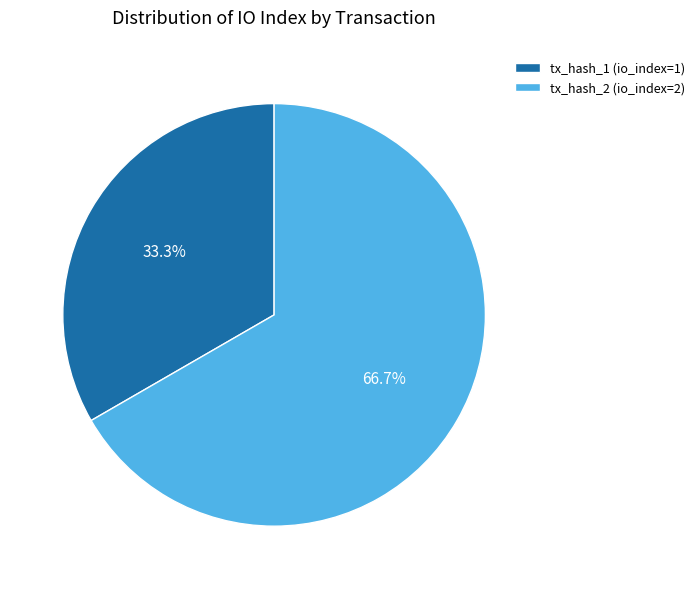

To the nearest percent, what percentage of the pie is tx_hash_2 (io_index=2)?

67%